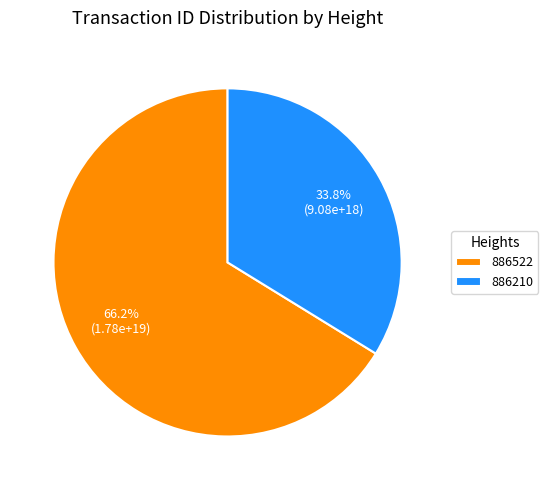

The 886210 slice represents 34% of the pie. True or false?

True